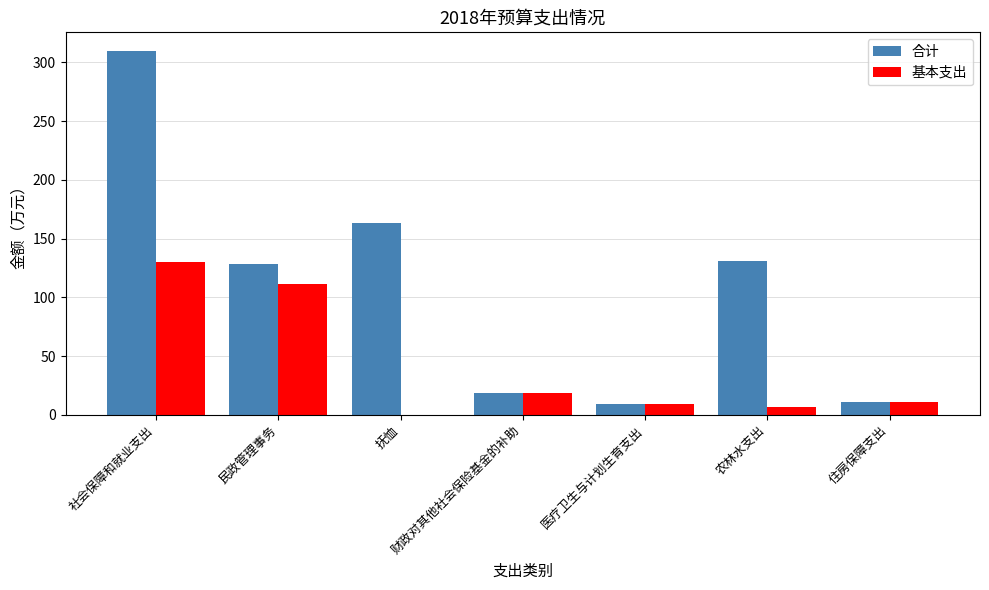

Which series has the widest spread of values?

合计